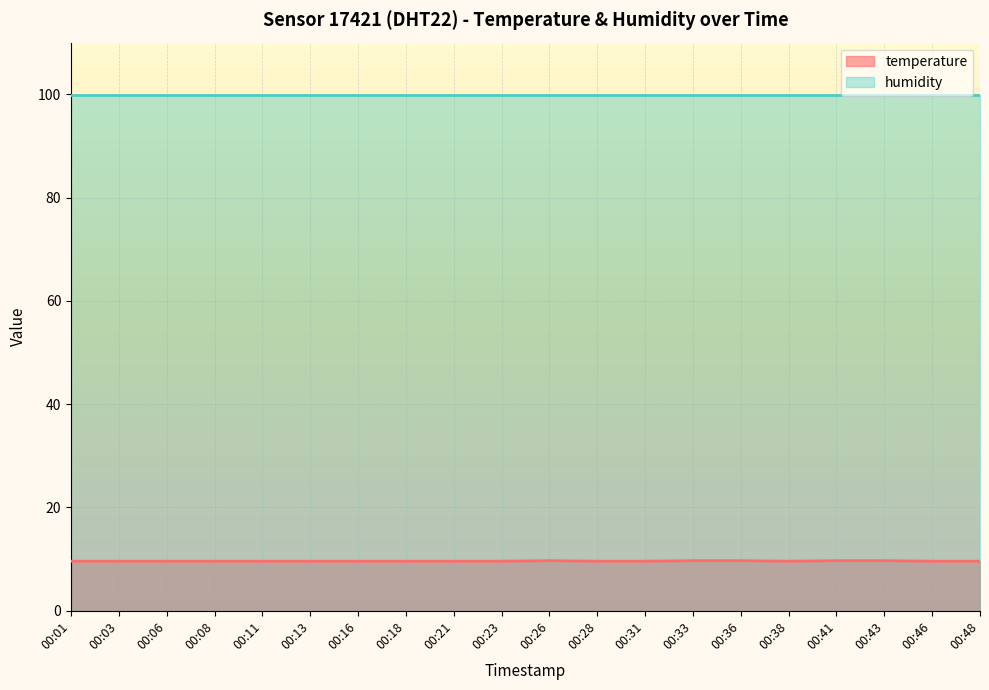

At which category does the data reach its first local valley?

00:38